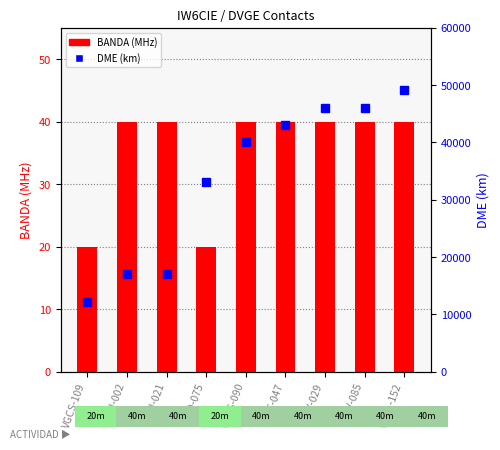

What is the sum of all BANDA (MHz) values?

320